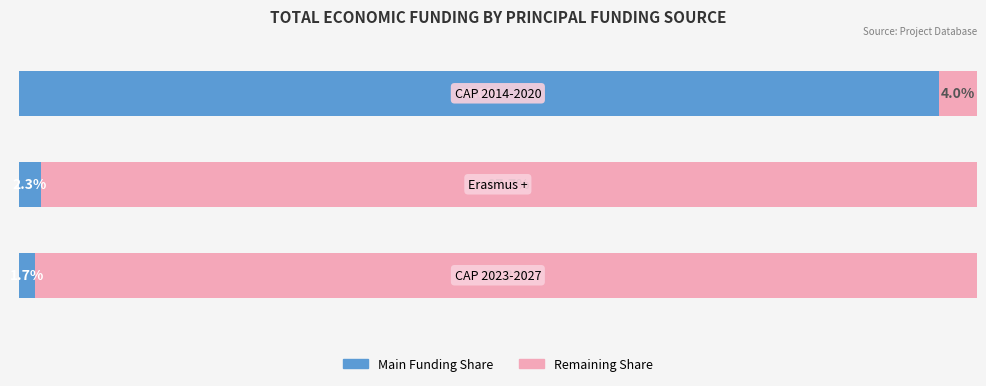

What are all the series names shown in the legend?

Main Funding Share, Remaining Share